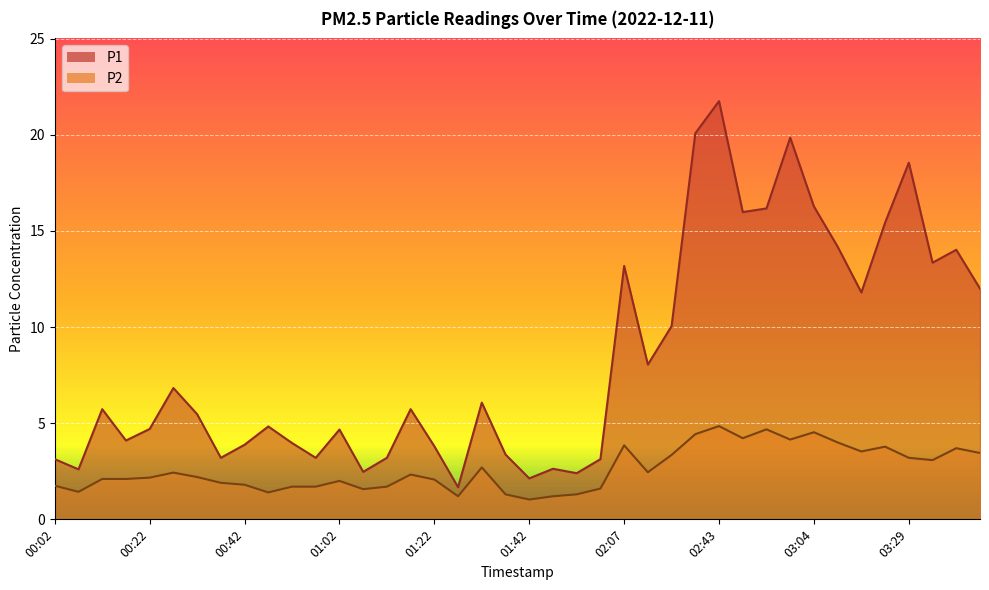

Reading left to right, extract all data points from this chart.

P1: 00:02=3.1	00:07=2.6	00:12=5.7	00:17=4.1	00:22=4.7	00:27=6.8	00:32=5.5	00:37=3.2	00:42=3.9	00:47=4.8	00:52=4.0	00:57=3.2	01:02=4.7	01:07=2.5	01:12=3.2	01:17=5.7	01:22=3.8	01:27=1.7	01:32=6.1	01:37=3.4	01:42=2.1	01:52=2.6	01:57=2.4	02:02=3.1	02:07=13.2	02:12=8.1	02:17=10.1	02:33=20.1	02:43=21.8	02:48=16.0	02:53=16.2	02:58=19.9	03:04=16.3	03:09=14.2	03:14=11.8	03:24=15.4	03:29=18.6	03:35=13.3	03:40=14.0	03:45=12.0
P2: 00:02=1.8	00:07=1.4	00:12=2.1	00:17=2.1	00:22=2.2	00:27=2.4	00:32=2.2	00:37=1.9	00:42=1.8	00:47=1.4	00:52=1.7	00:57=1.7	01:02=2.0	01:07=1.6	01:12=1.7	01:17=2.3	01:22=2.1	01:27=1.2	01:32=2.7	01:37=1.3	01:42=1.0	01:52=1.2	01:57=1.3	02:02=1.6	02:07=3.9	02:12=2.5	02:17=3.4	02:33=4.4	02:43=4.8	02:48=4.2	02:53=4.7	02:58=4.2	03:04=4.5	03:09=4.0	03:14=3.5	03:24=3.8	03:29=3.2	03:35=3.1	03:40=3.7	03:45=3.5